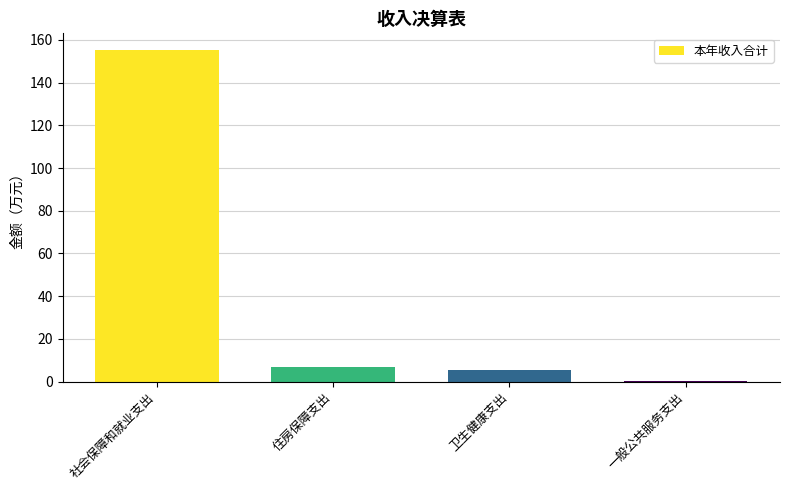

What is the maximum value shown in the chart?

155.3